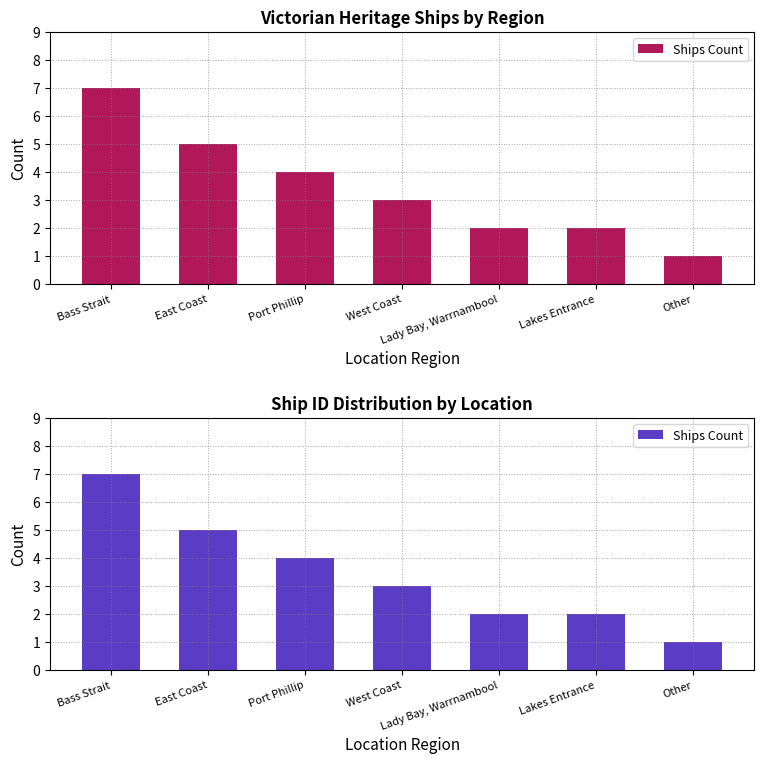

What is the change in value from Bass Strait to Other?

-6